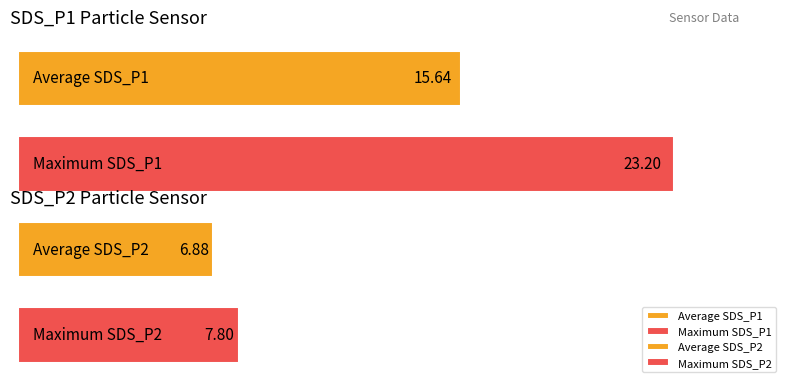

How many bars are there in total?

4